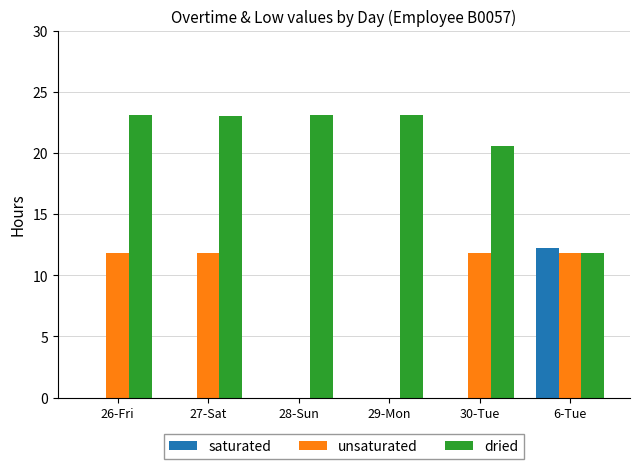

Is it true that dried equals 40.1 at 26-Fri?

False